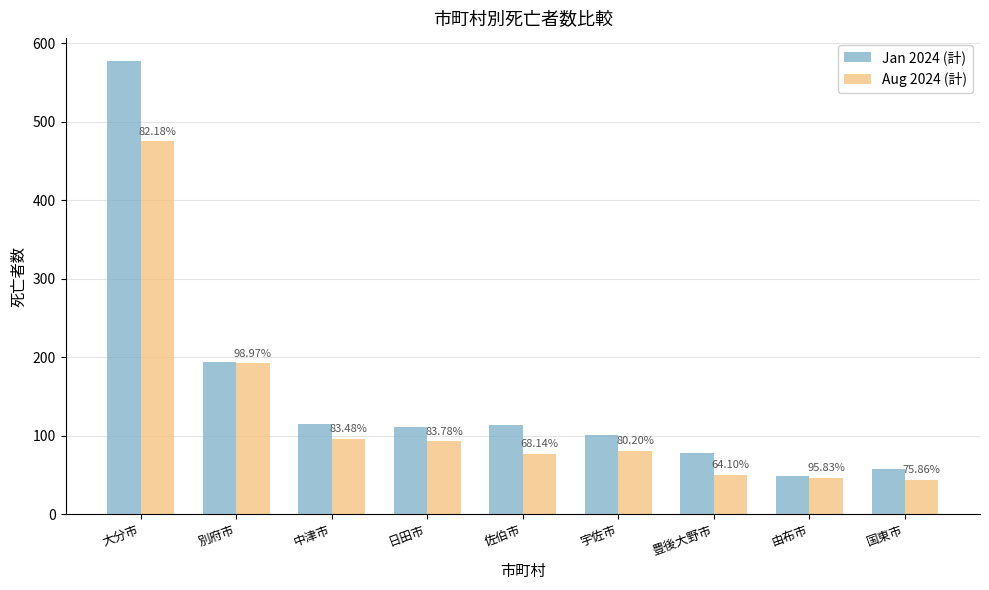

What value does the Aug 2024 (計) series have at 大分市?

475